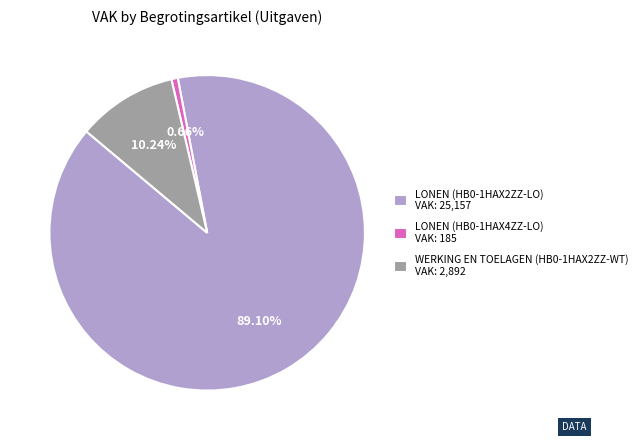

Which slice is the smallest?

LONEN (HB0-1HAX4ZZ-LO)